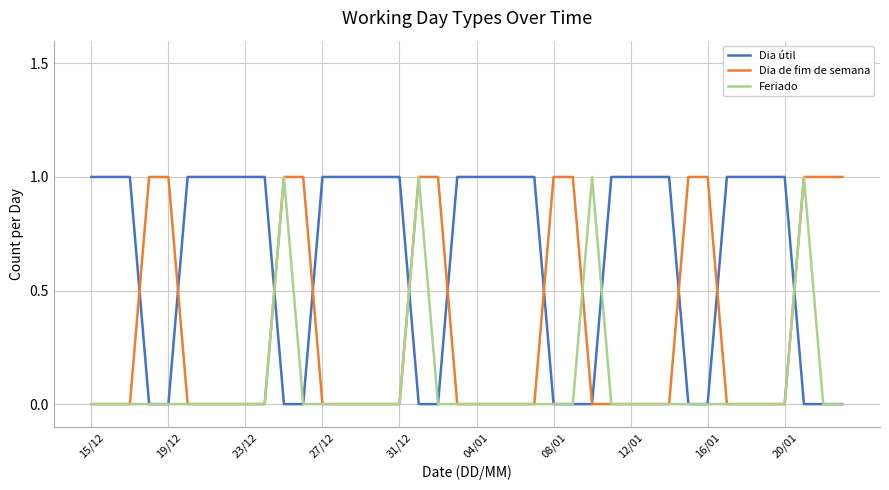

Which series has the largest total across all categories?

Dia útil